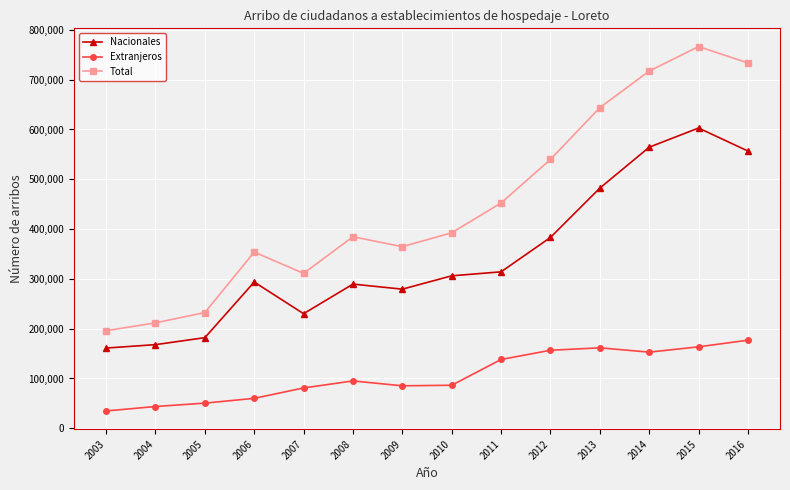

What are all the series names shown in the legend?

Nacionales, Extranjeros, Total